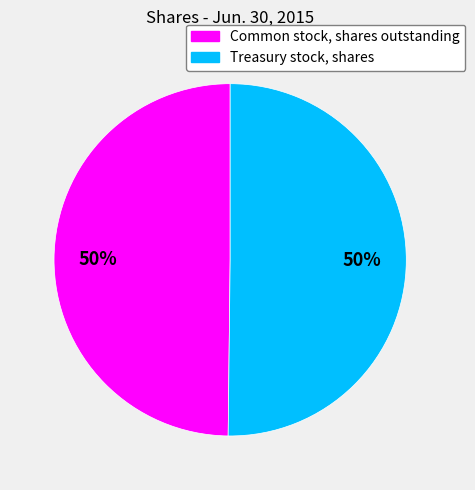

To the nearest percent, what portion does Common stock, shares outstanding represent?

50%